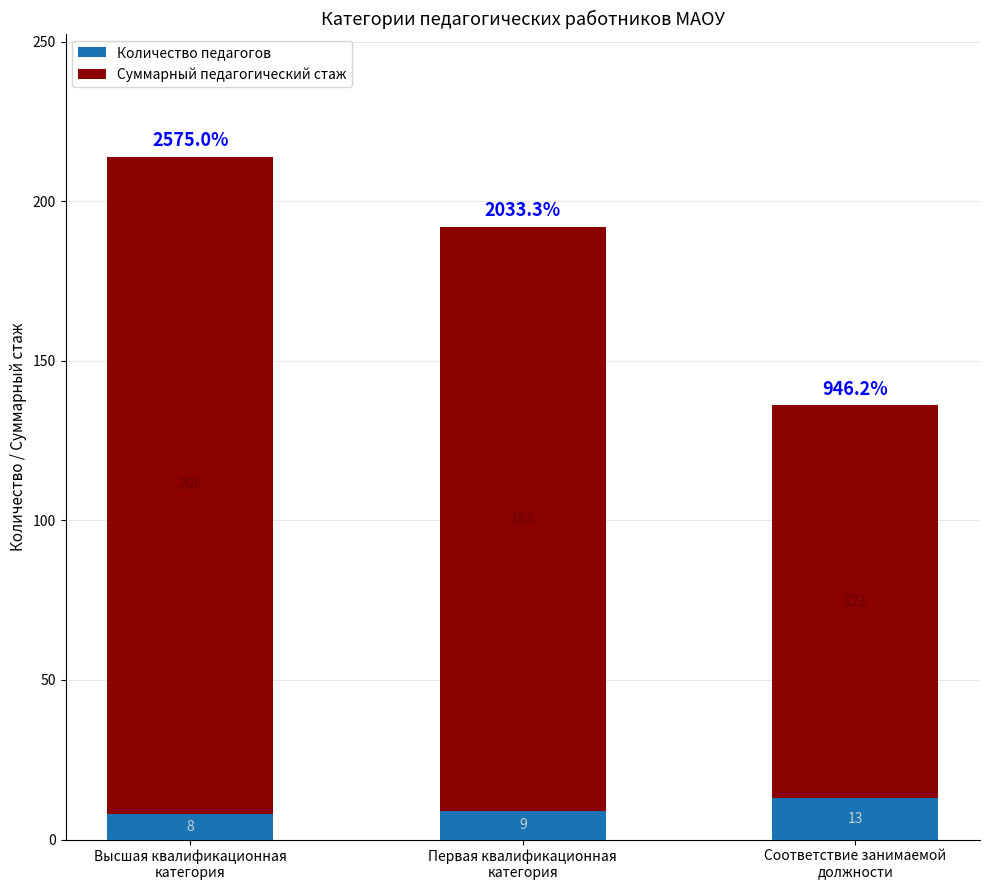

What is the highest value of the Количество педагогов series?

13